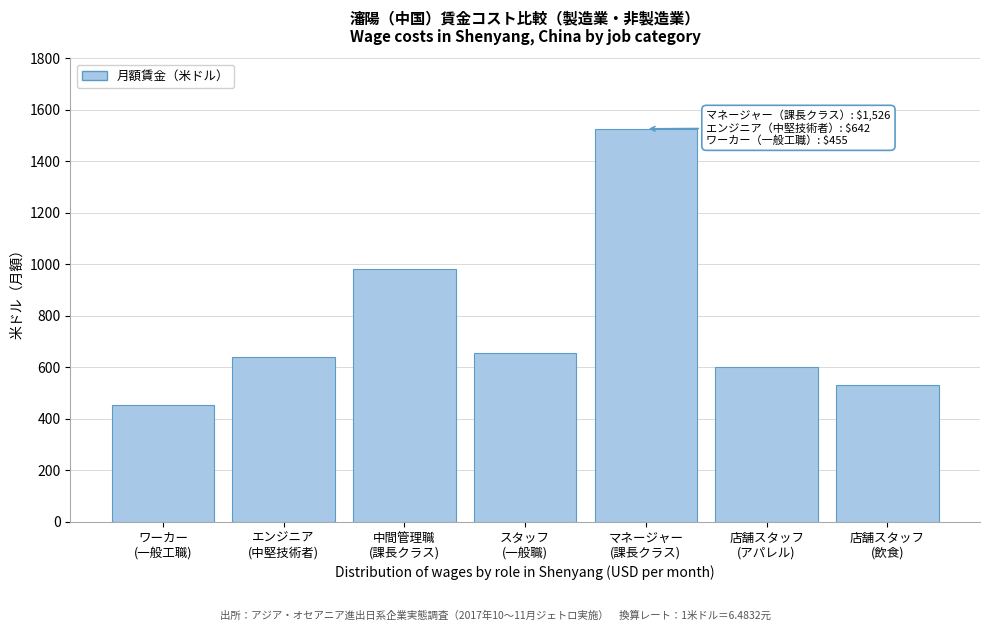

Reading left to right, transcribe all the data shown in this chart.

455	642	982	657	1526	602	530